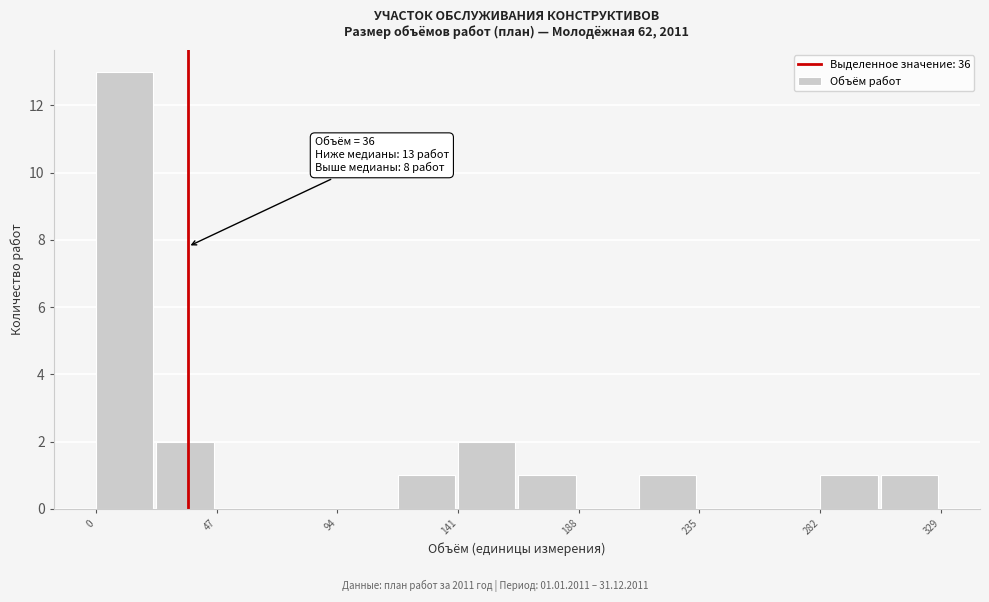

Over which range of the x-axis is the bar tallest?

0 to 25